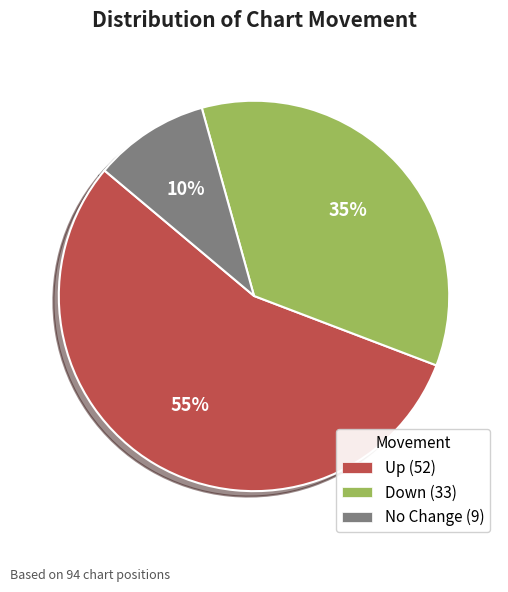

To the nearest percent, what is the average slice percentage?

33%